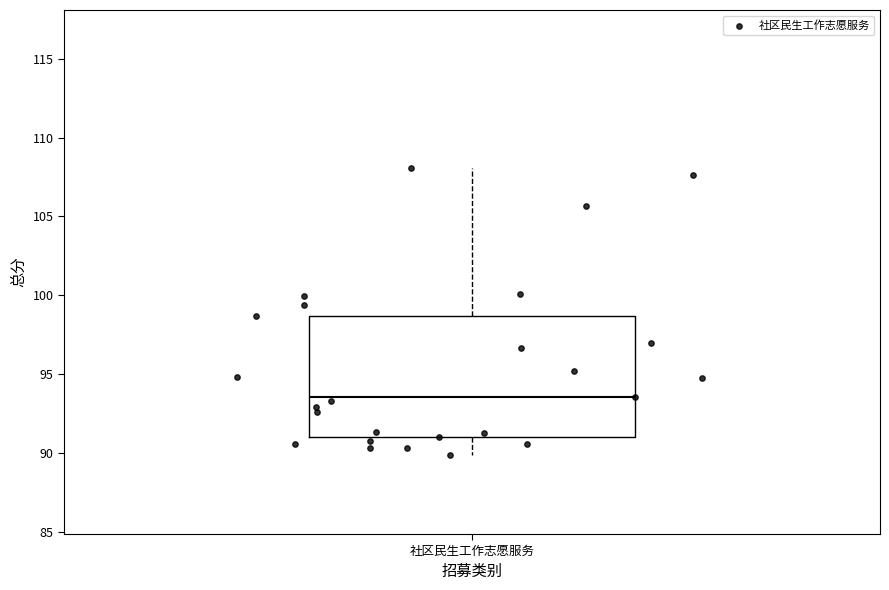

Read this box plot against the y-axis: the position of the median line, the range covered by the box, and the ends of both whiskers. The values are not printed on the chart, so give them approximately, as read against the axis.

median 93.5, box 91.0 to 98.5, whiskers 90.0 to 108.0